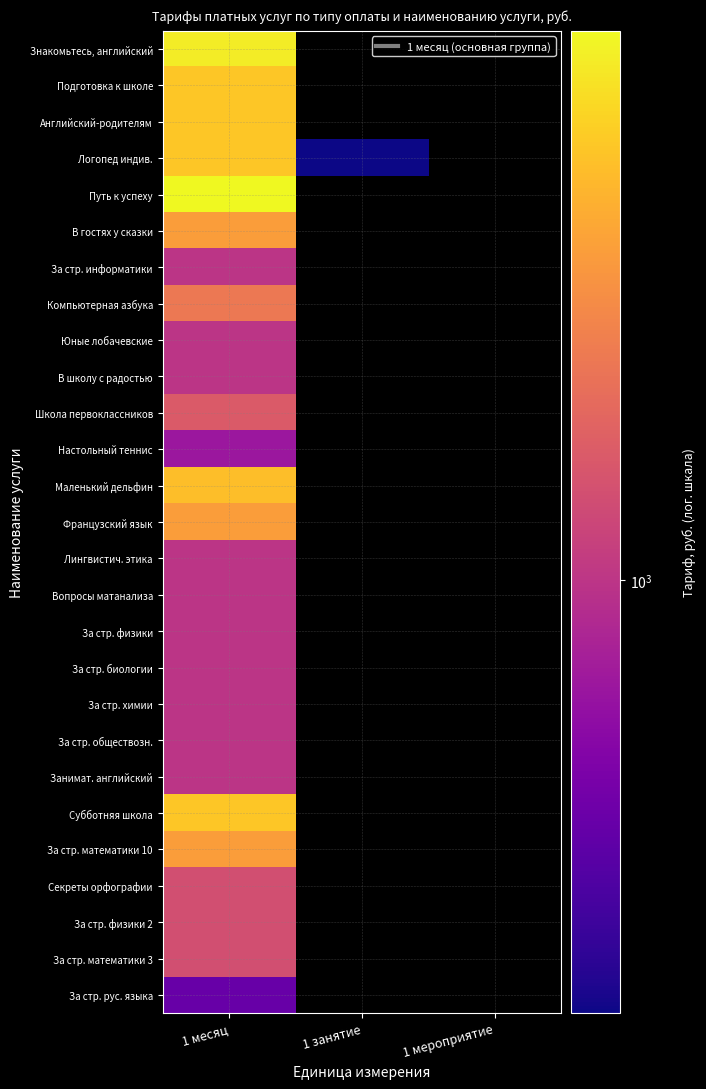

At which label does За стр. физики 2 reach its minimum?

1 месяц